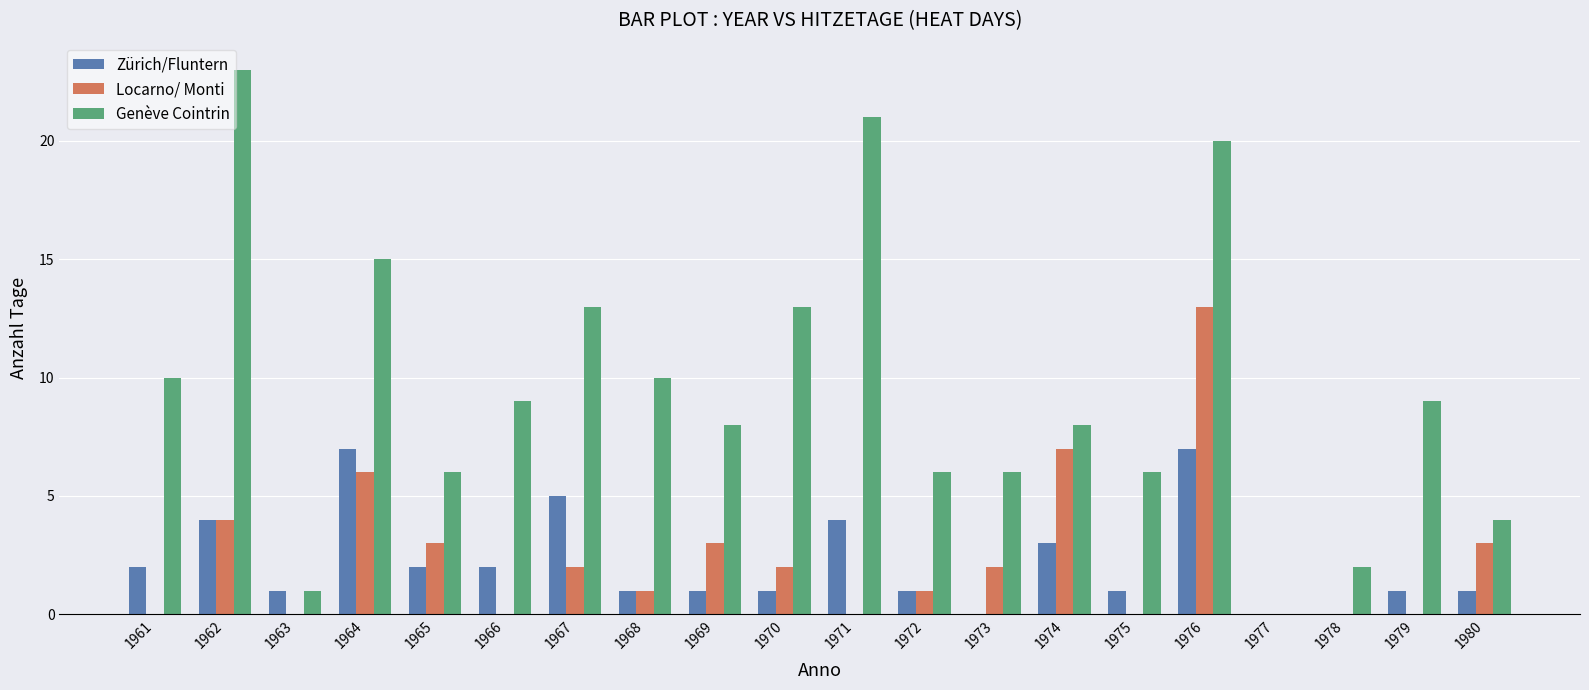

How many categories are shown in the chart?

20